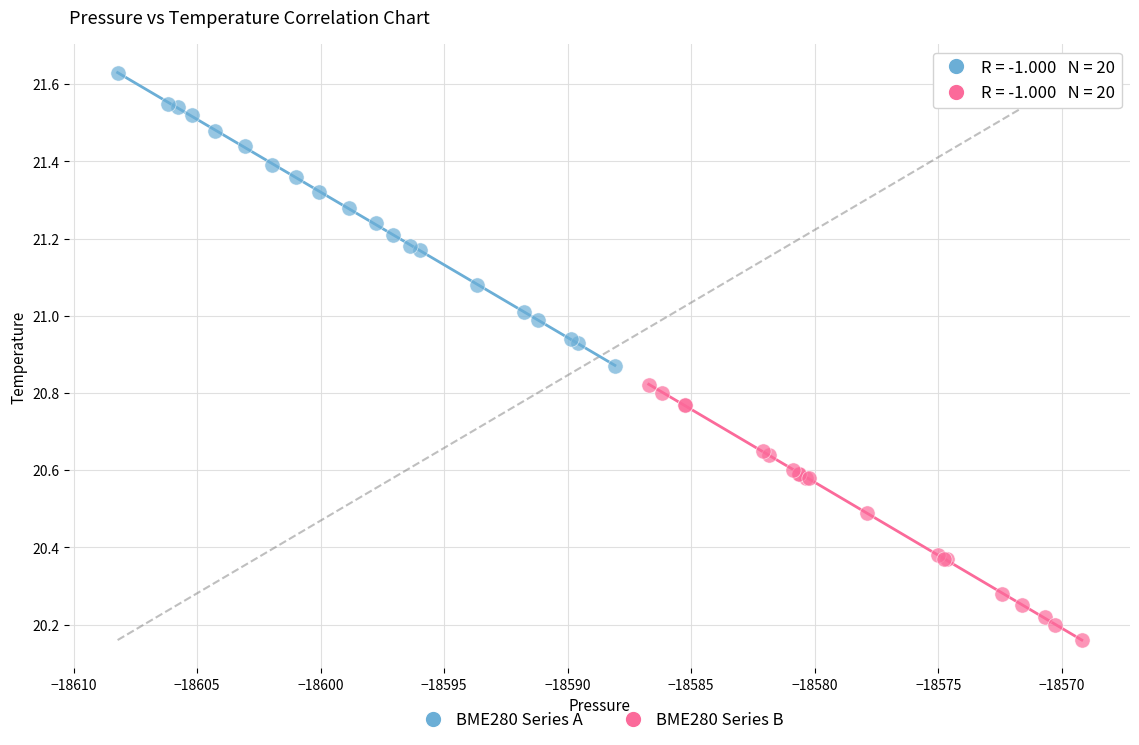

Which series has the widest spread of Y values?

BME280 Series A